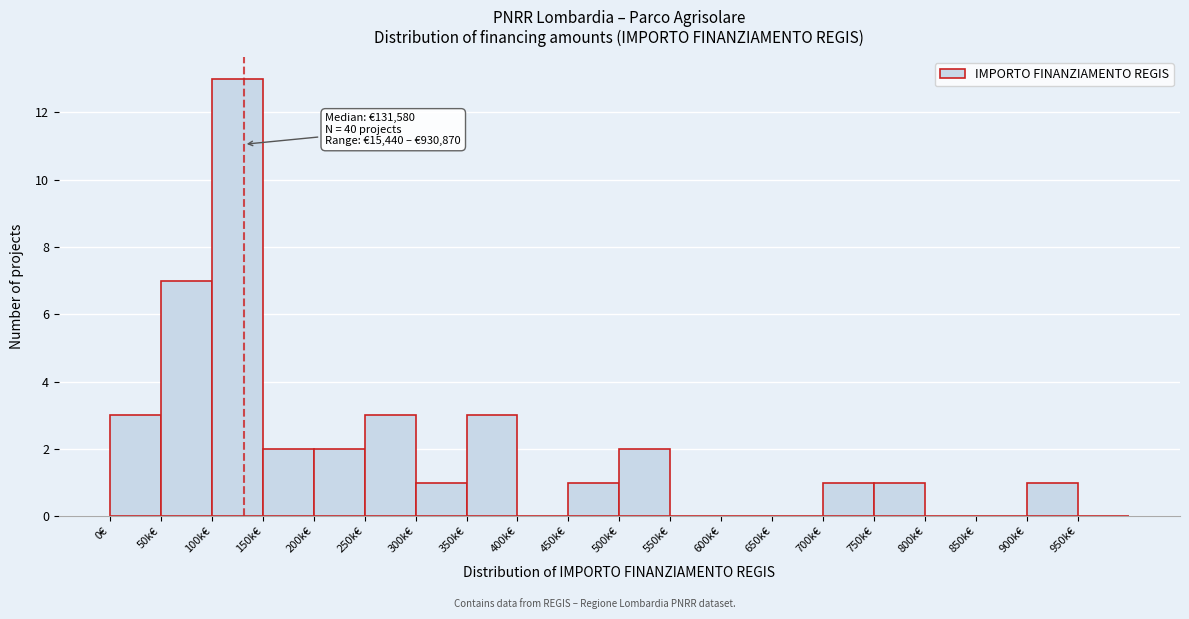

Reading left to right, extract all data points from this chart.

0€=3	50k€=7	100k€=13	150k€=2	200k€=2	250k€=3	300k€=1	350k€=3	400k€=0	450k€=1	500k€=2	550k€=0	600k€=0	650k€=0	700k€=1	750k€=1	800k€=0	850k€=0	900k€=1	950k€=0